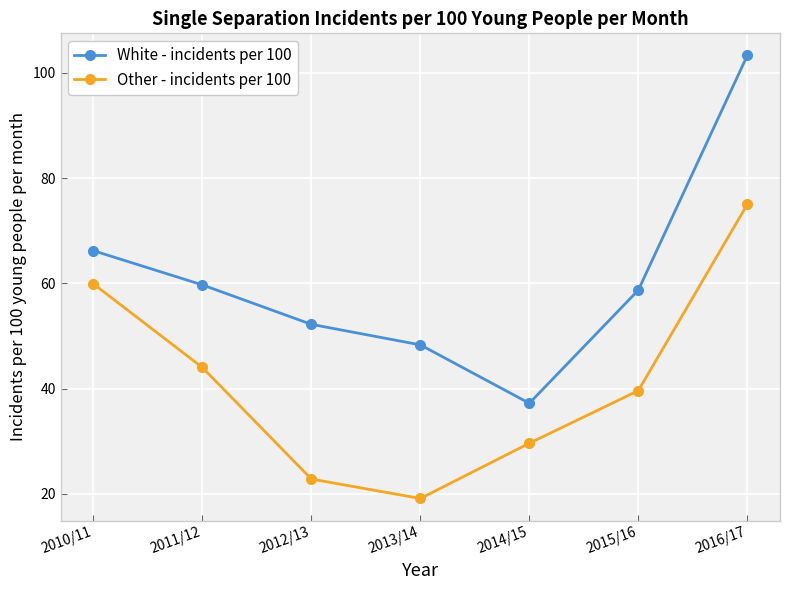

Is it true that White - incidents per 100 equals 140.5 at 2016/17?

False